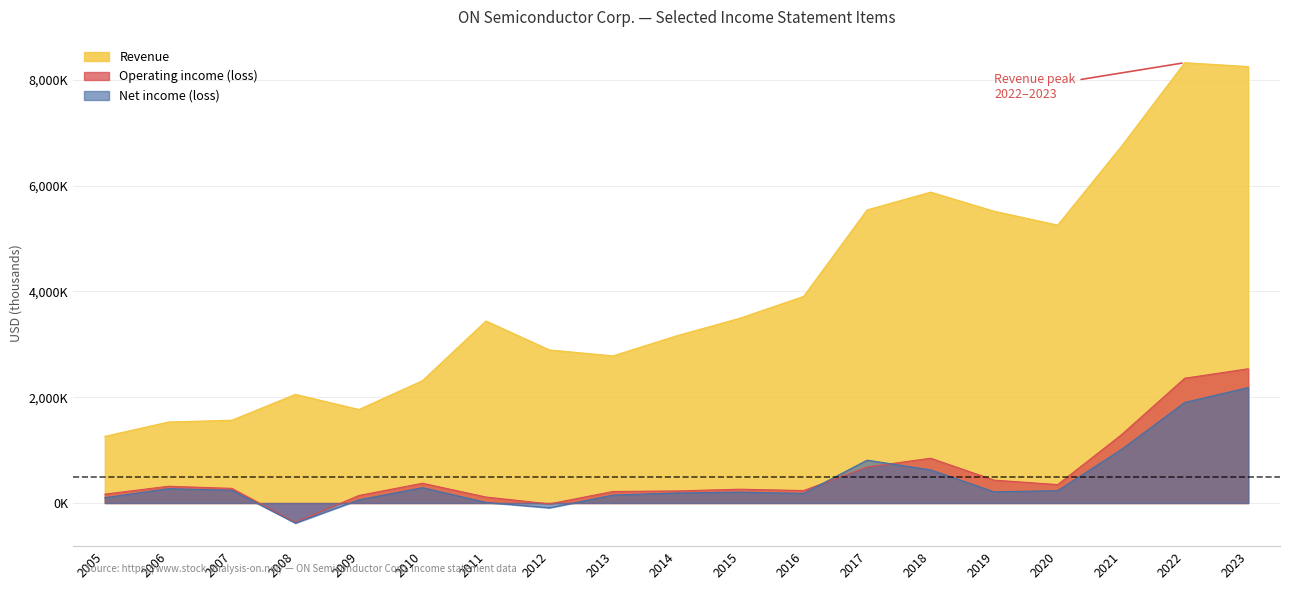

Which series has the largest range (max minus min)?

Revenue